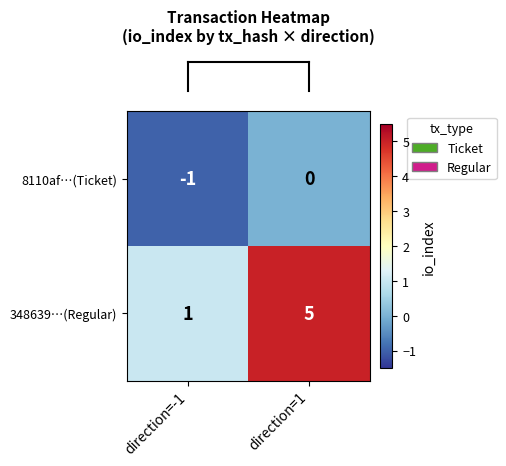

Reading left to right, list all the values displayed in this chart.

8110af…(Ticket): direction=-1=-1	direction=1=0
348639…(Regular): direction=-1=1	direction=1=5